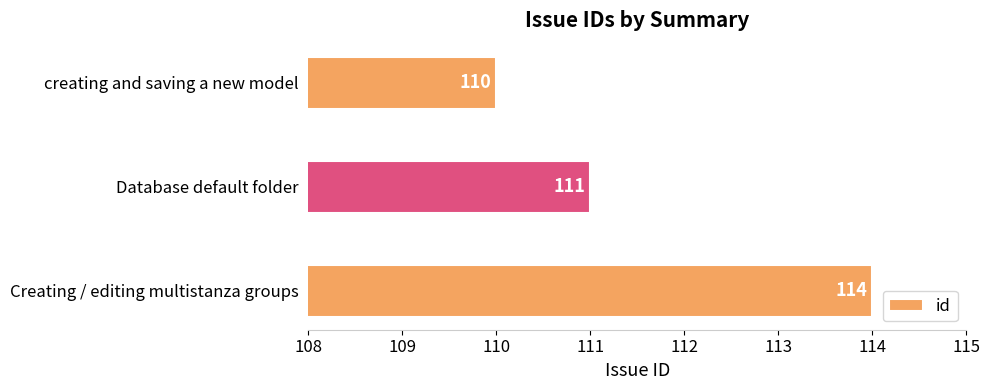

Count the values in the range 110 to 114.

3